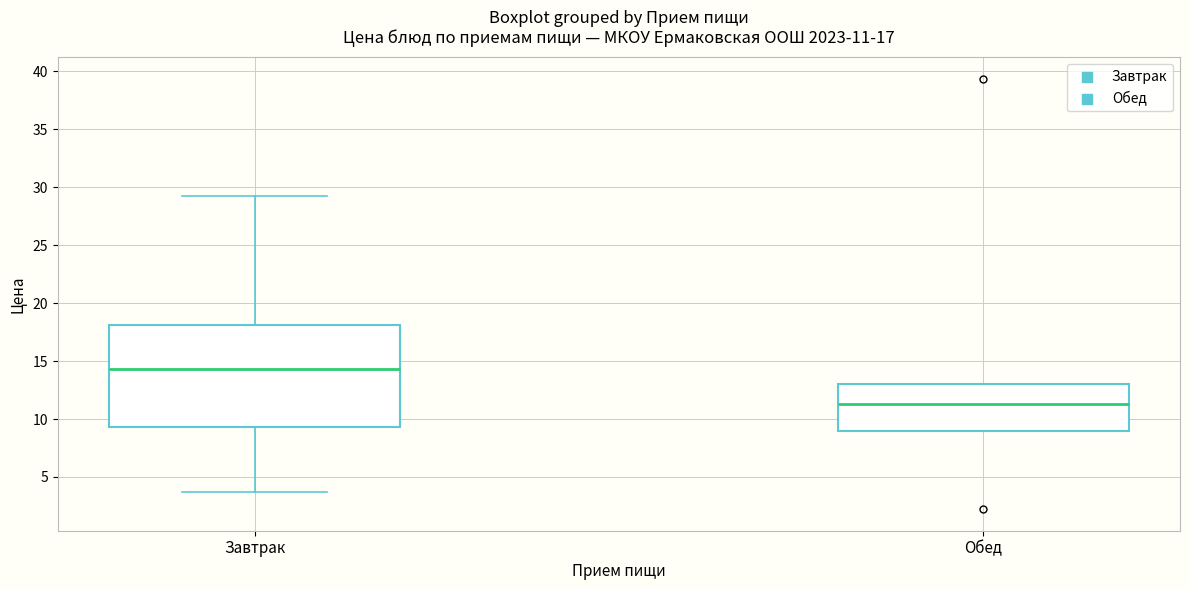

Which box's median line is the lowest?

Обед